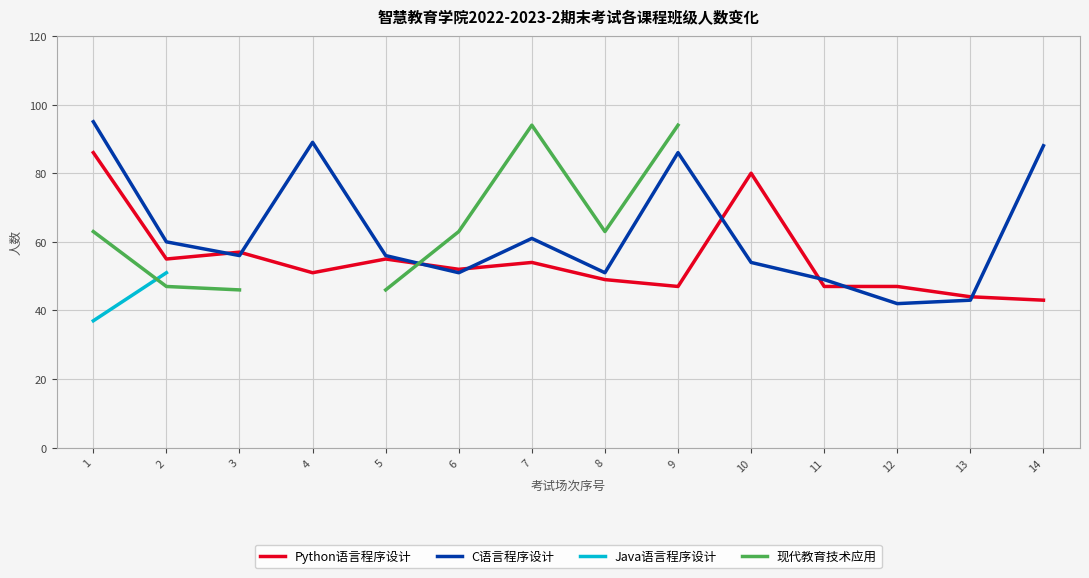

What is the approximate value of C语言程序设计 at 3?

56